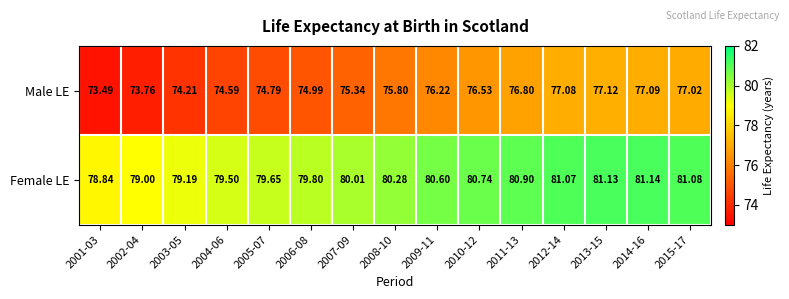

Between 2006-08 and 2011-13, which series saw the biggest shift?

Male LE